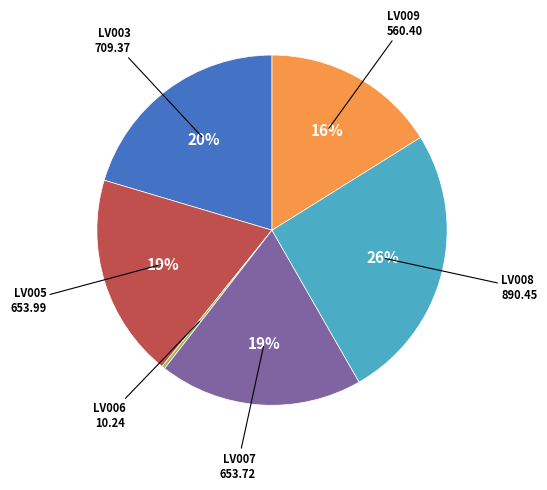

Does any single category account for the majority?

No